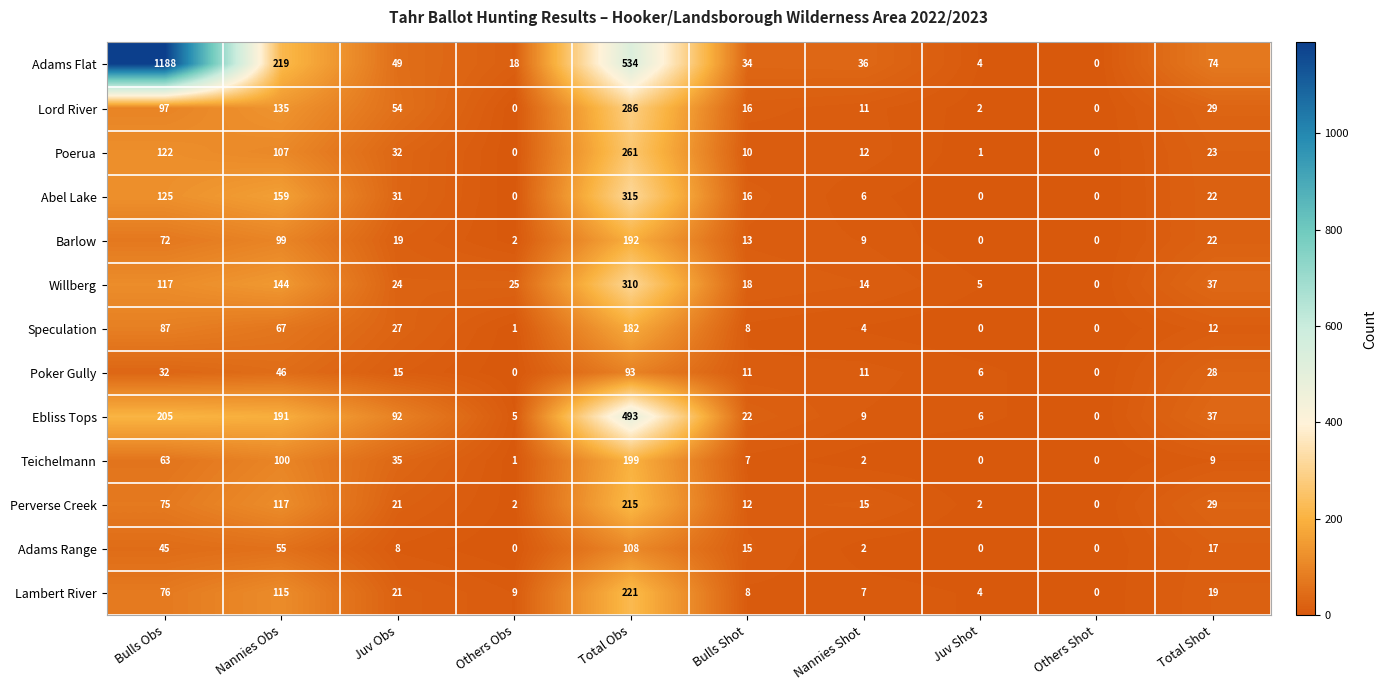

What is the total value across all series at Bulls Shot?

190